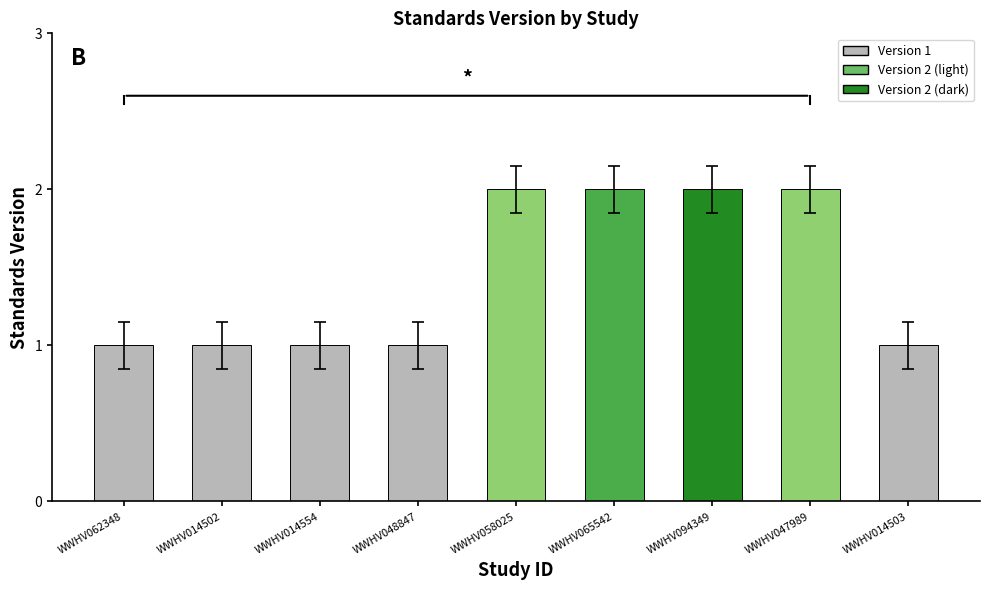

What is the value of the 4th bar from the left?

1